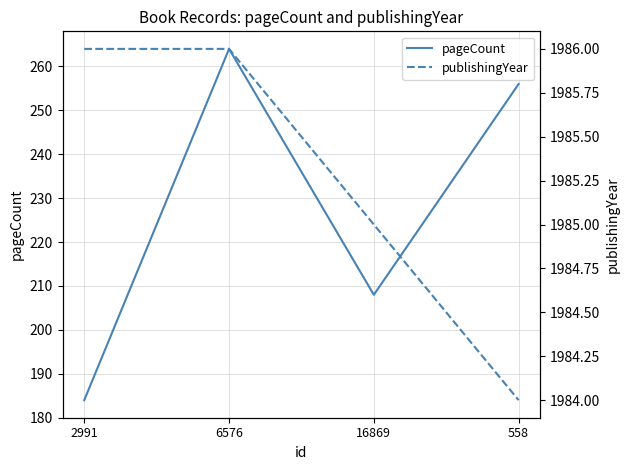

Does the chart display data point markers on the line(s)?

No